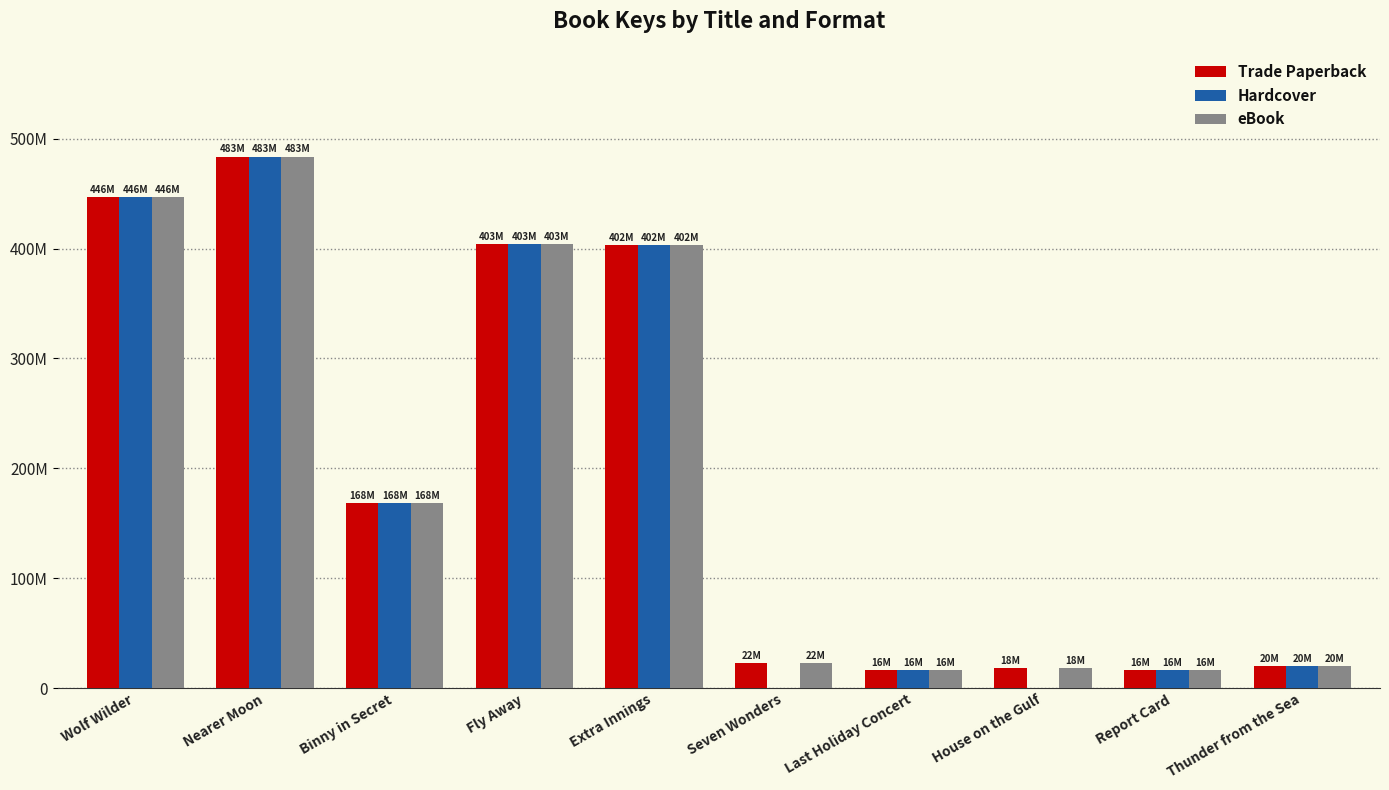

What is the highest value of the eBook series?

483701792